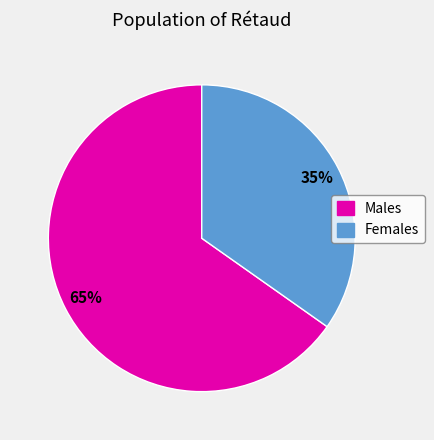

What is the ratio of the value at Females to the value at Males?

0.5